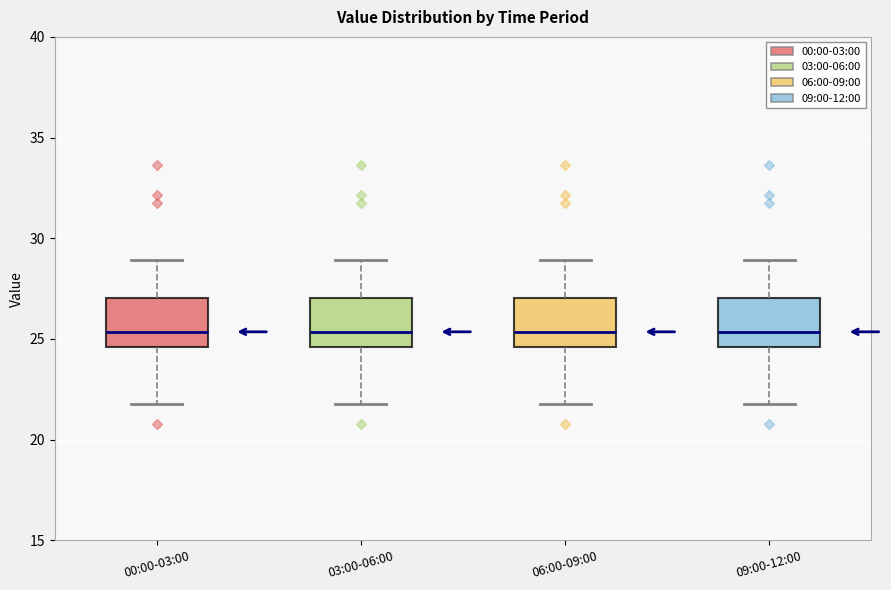

Reading left to right, read every box against the y-axis: the position of its median line, the range the box covers, and the ends of its whiskers. The values are not printed on the chart, so give them approximately, as read against the axis.

00:00-03:00: median 25.5, box 24.5 to 27.0, whiskers 22.0 to 29.0
03:00-06:00: median 25.5, box 24.5 to 27.0, whiskers 22.0 to 29.0
06:00-09:00: median 25.5, box 24.5 to 27.0, whiskers 22.0 to 29.0
09:00-12:00: median 25.5, box 24.5 to 27.0, whiskers 22.0 to 29.0